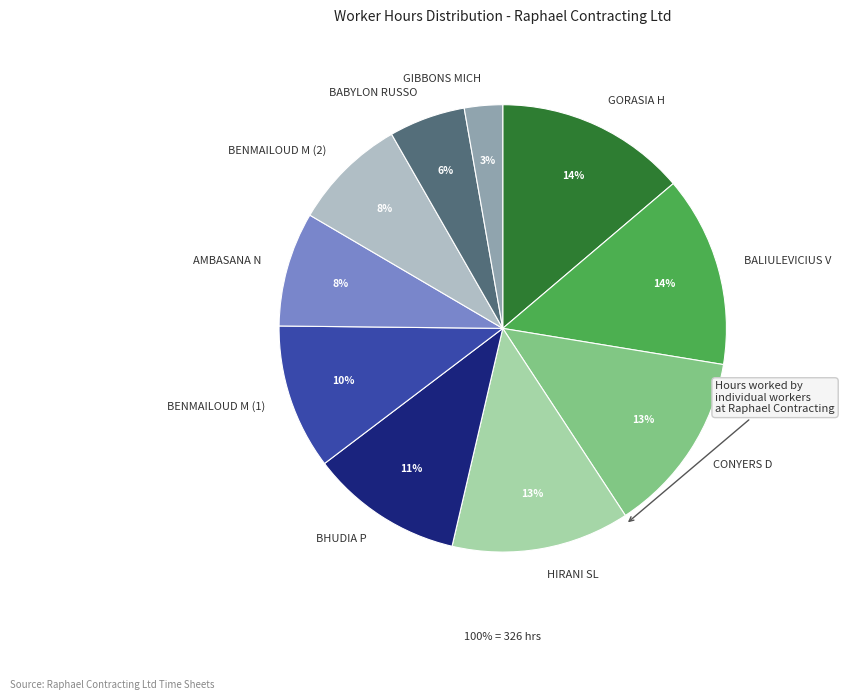

To the nearest percent, what is the difference between the GIBBONS MICH and GORASIA H slice percentages?

11%